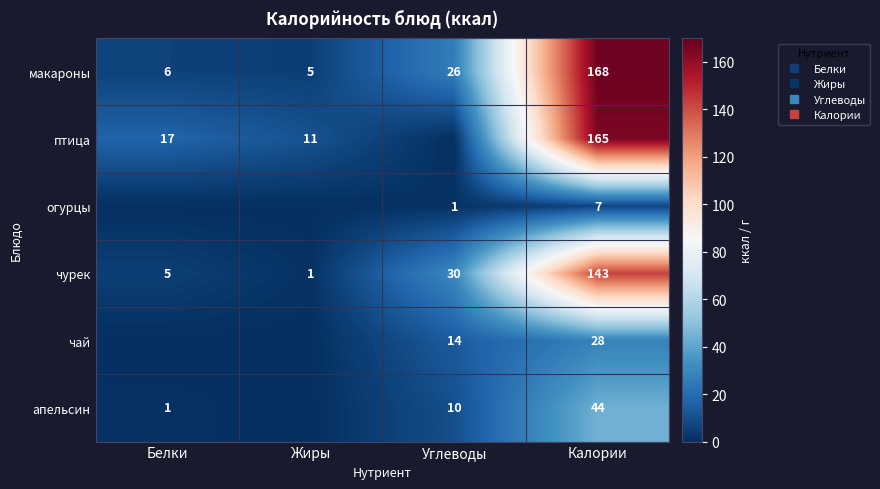

Rank the series by their maximum value, from lowest to highest.

огурцы, чай, апельсин, чурек, птица, макароны